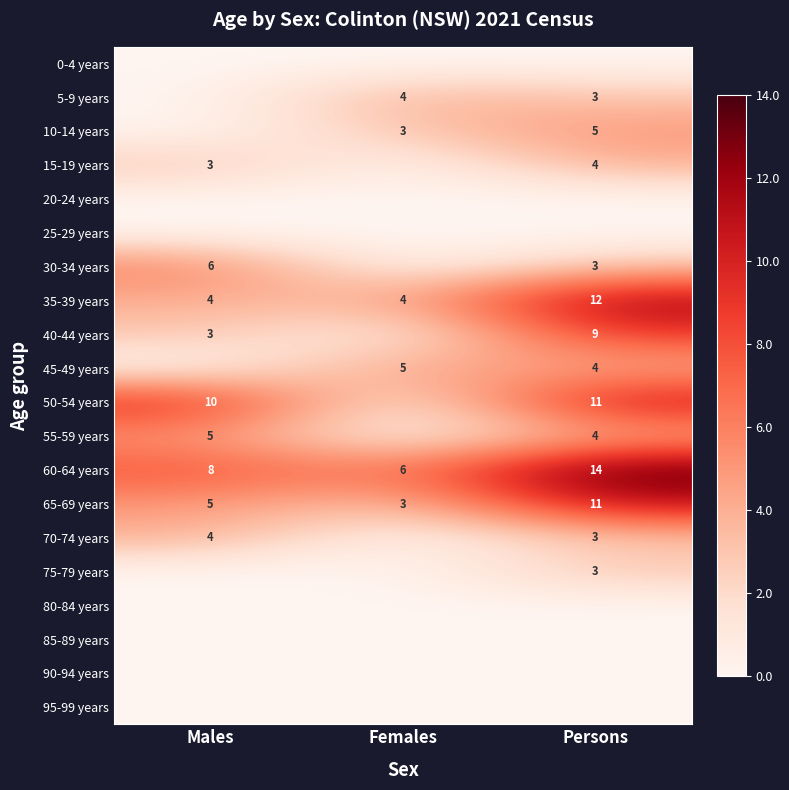

What is the lowest value of the 60-64 years series?

6